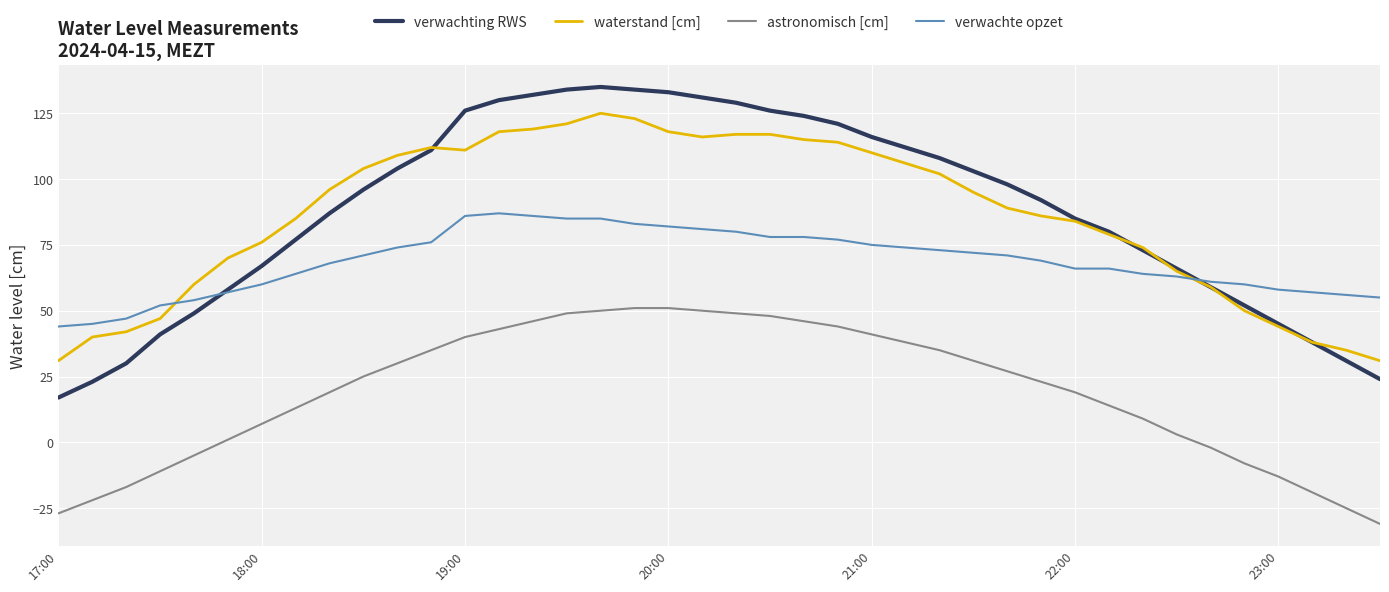

How many series are shown in this chart?

4